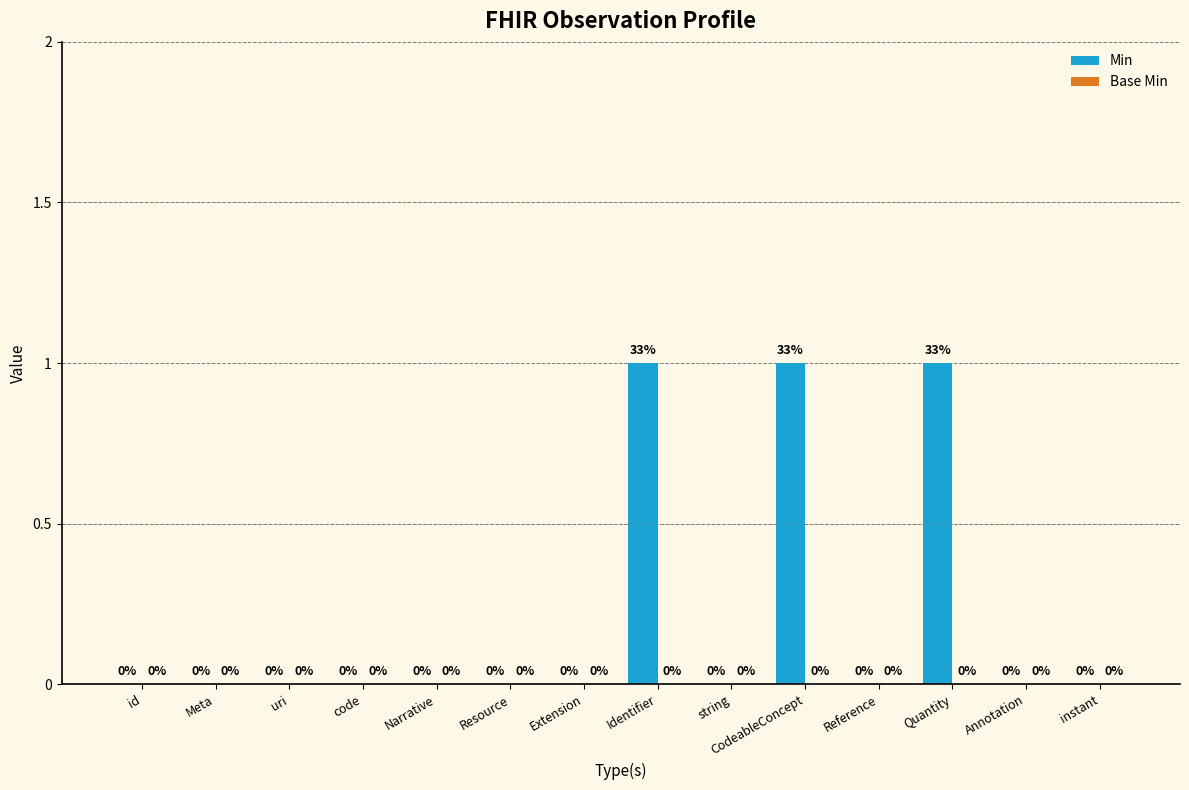

Which has a higher value, Extension or CodeableConcept?

CodeableConcept